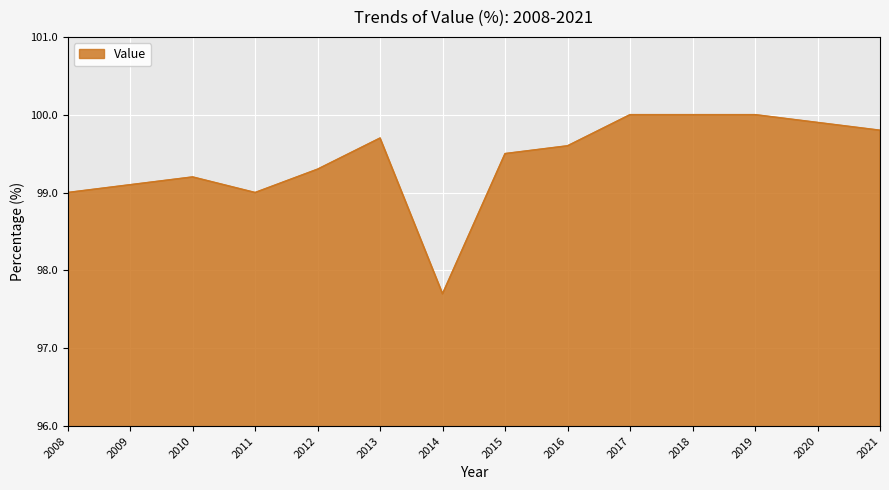

What is the maximum value shown in the chart?

100.0